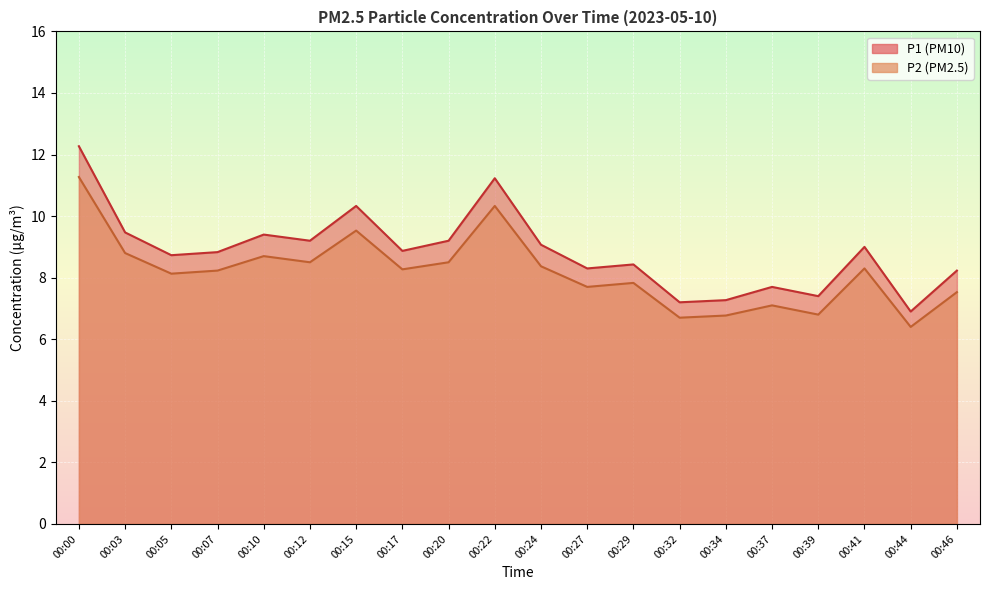

Which series has the largest total across all categories?

P1